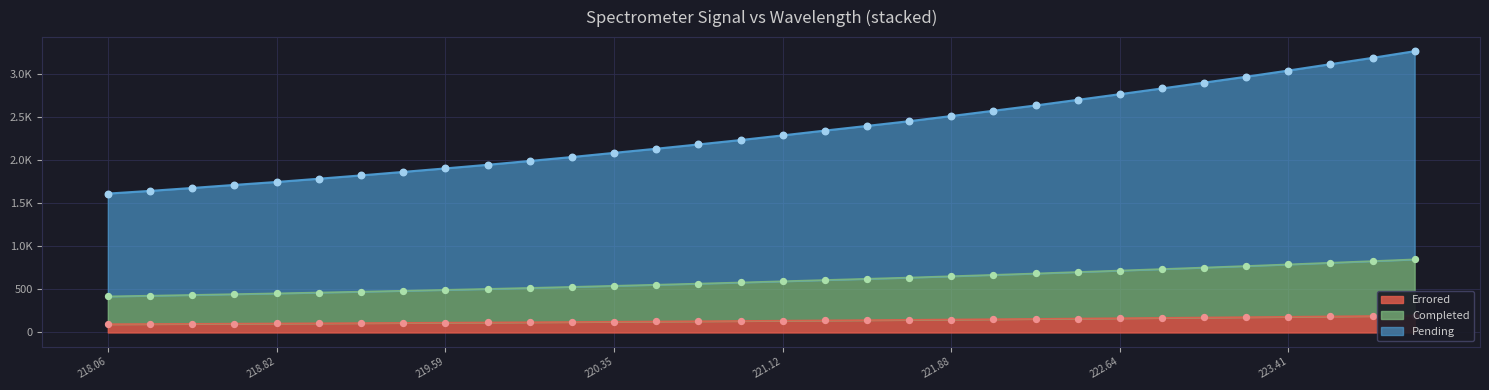

Between 221.4993 and 218.2508, which is larger?

221.4993